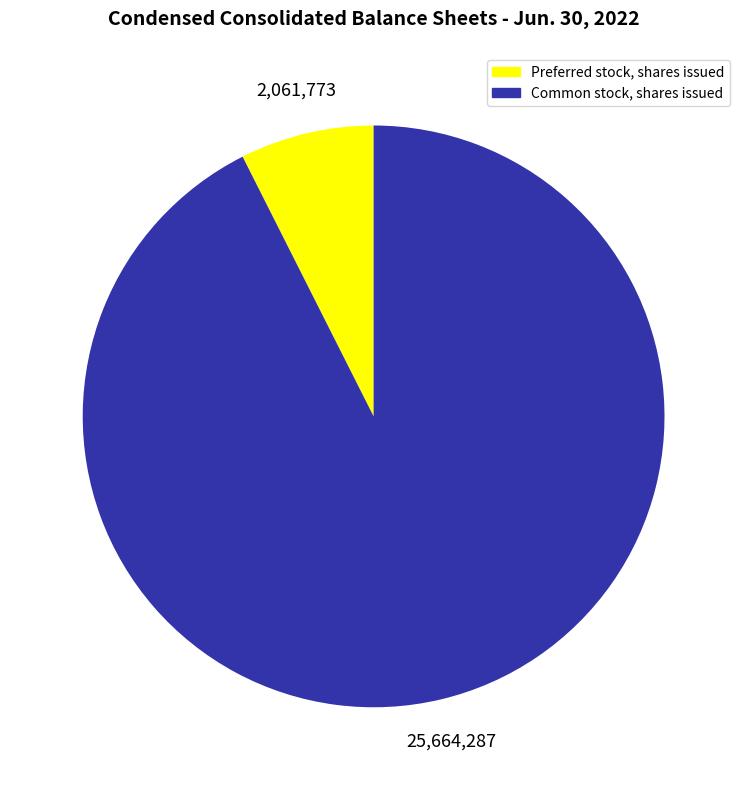

Approximately how many times larger is the value at Preferred stock, shares issued compared to Common stock, shares issued?

0.1